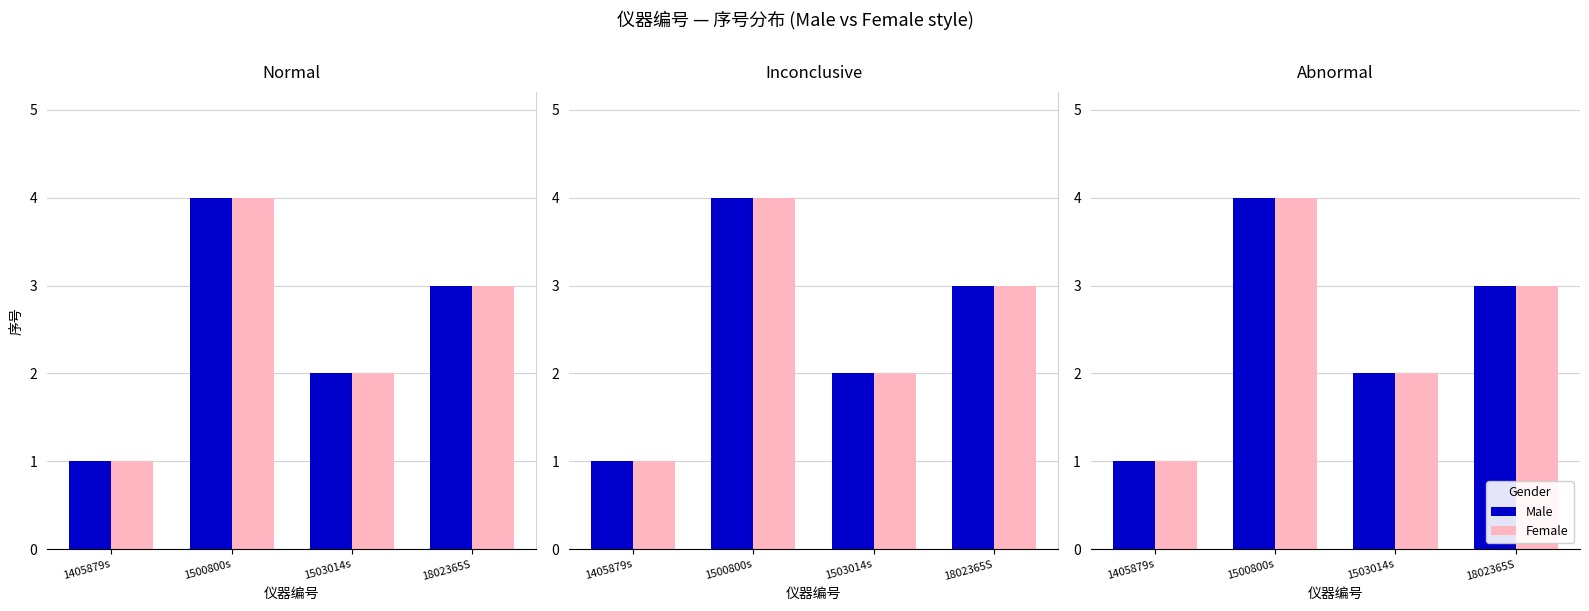

What is the maximum value shown in the chart?

4